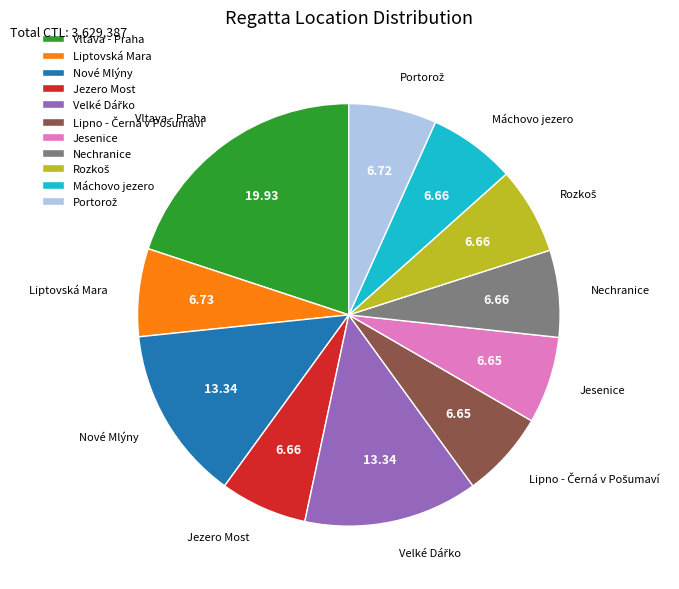

What is the ratio of the value at Vltava - Praha to the value at Nové Mlýny?

1.5